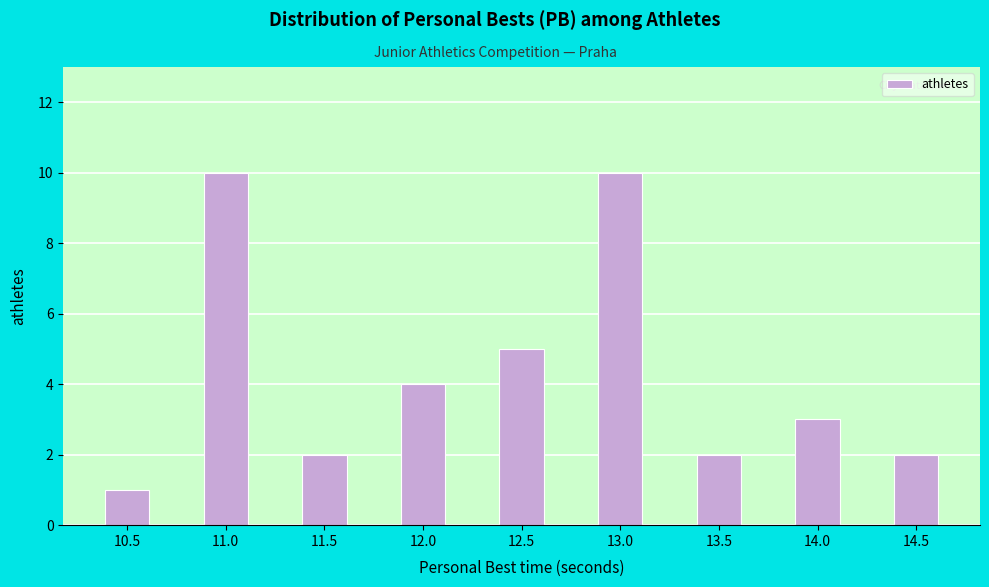

Reading left to right, transcribe all the data shown in this chart.

10.5=1	11.0=10	11.5=2	12.0=4	12.5=5	13.0=10	13.5=2	14.0=3	14.5=2